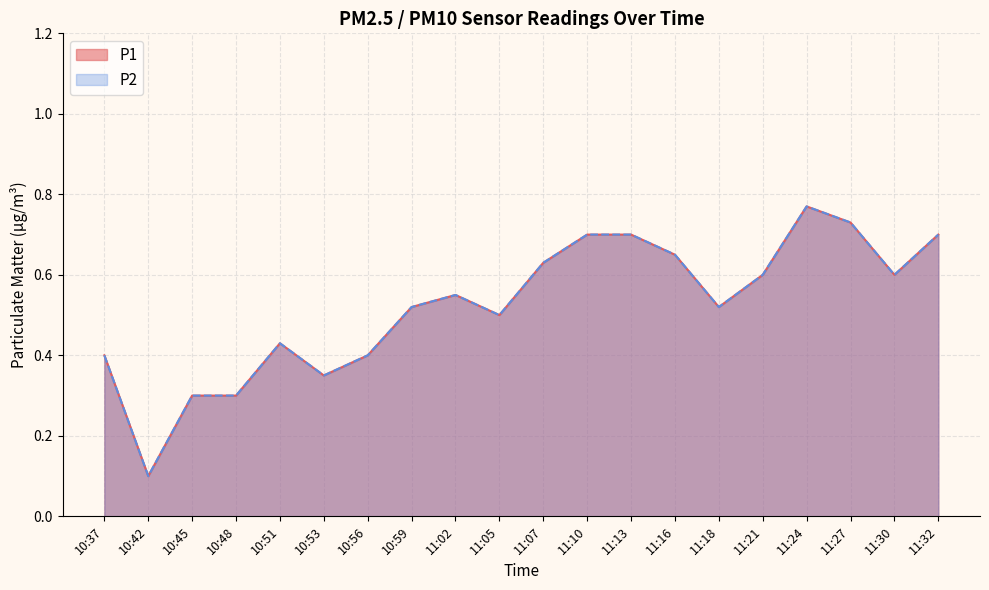

At which category is the sum across all series the highest?

11:24